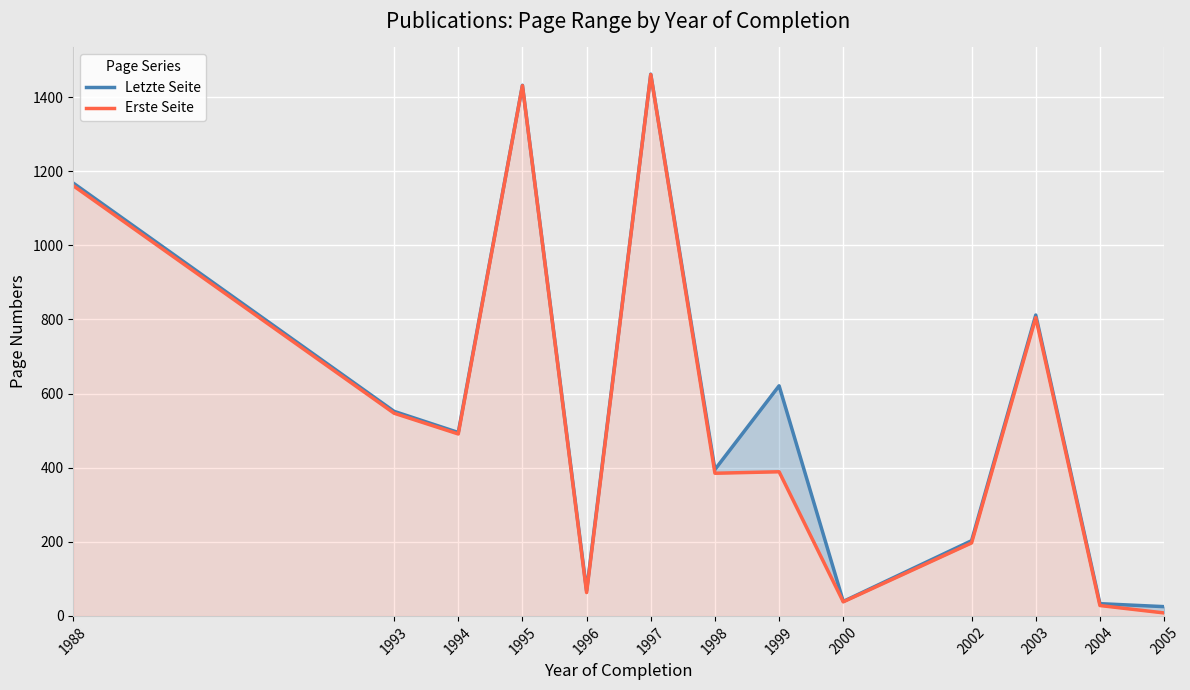

What is the average value of the Letzte Seite series?

562